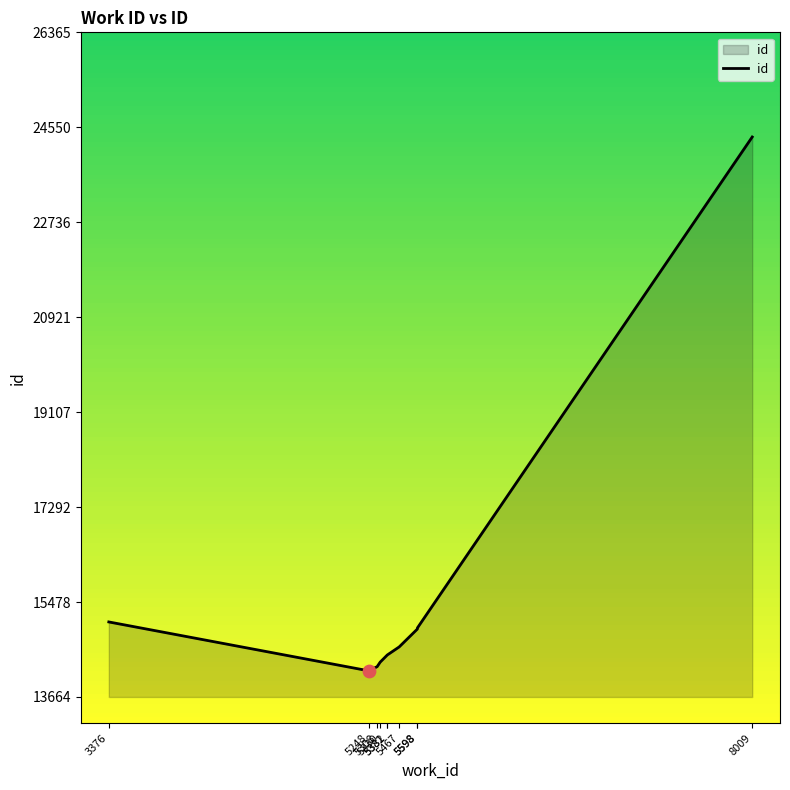

Approximately how many times larger is the value at 5382 compared to 5248?

1.0